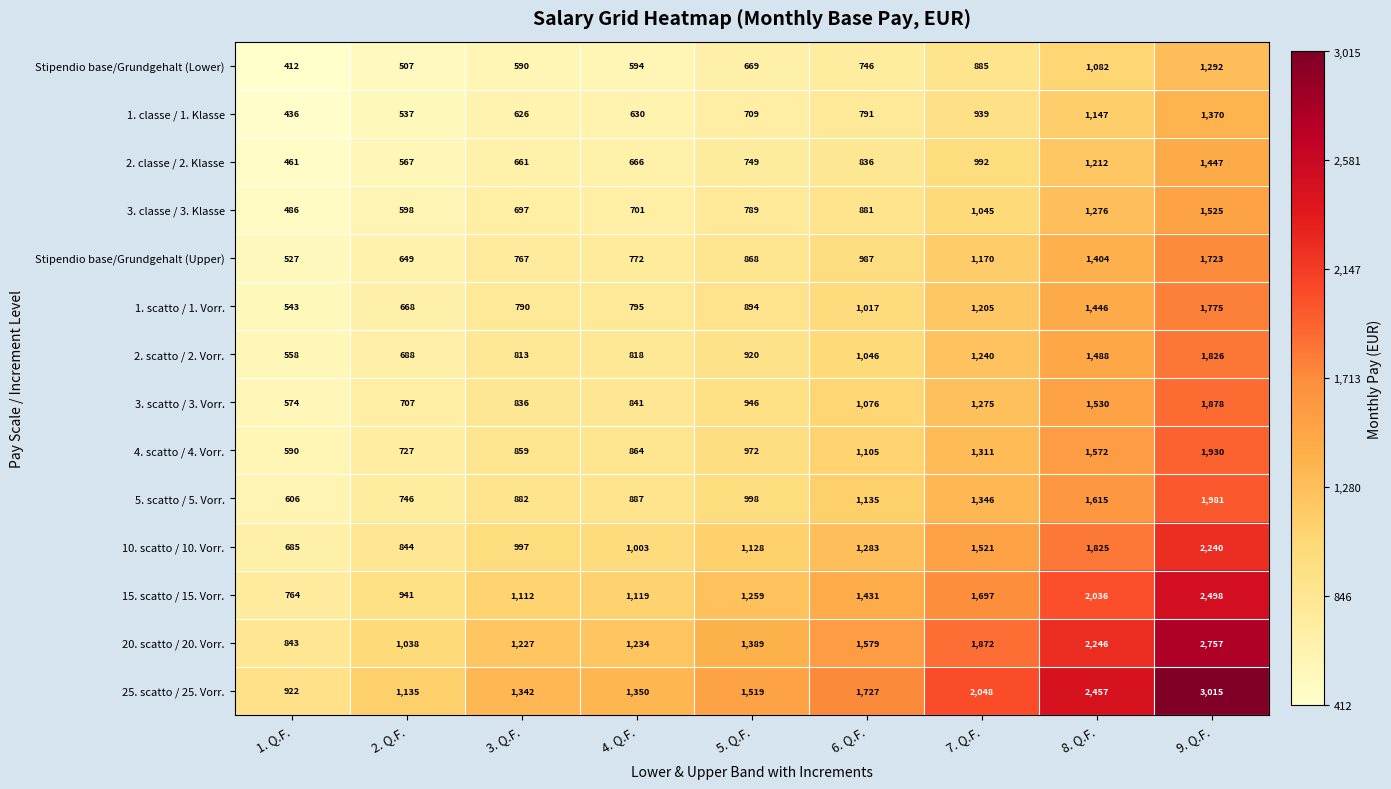

Rank the series at 6. Q.F. from lowest to highest value.

Stipendio base/Grundgehalt (Lower), 1. classe / 1. Klasse, 2. classe / 2. Klasse, 3. classe / 3. Klasse, Stipendio base/Grundgehalt (Upper), 1. scatto / 1. Vorr., 2. scatto / 2. Vorr., 3. scatto / 3. Vorr., 4. scatto / 4. Vorr., 5. scatto / 5. Vorr., 10. scatto / 10. Vorr., 15. scatto / 15. Vorr., 20. scatto / 20. Vorr., 25. scatto / 25. Vorr.